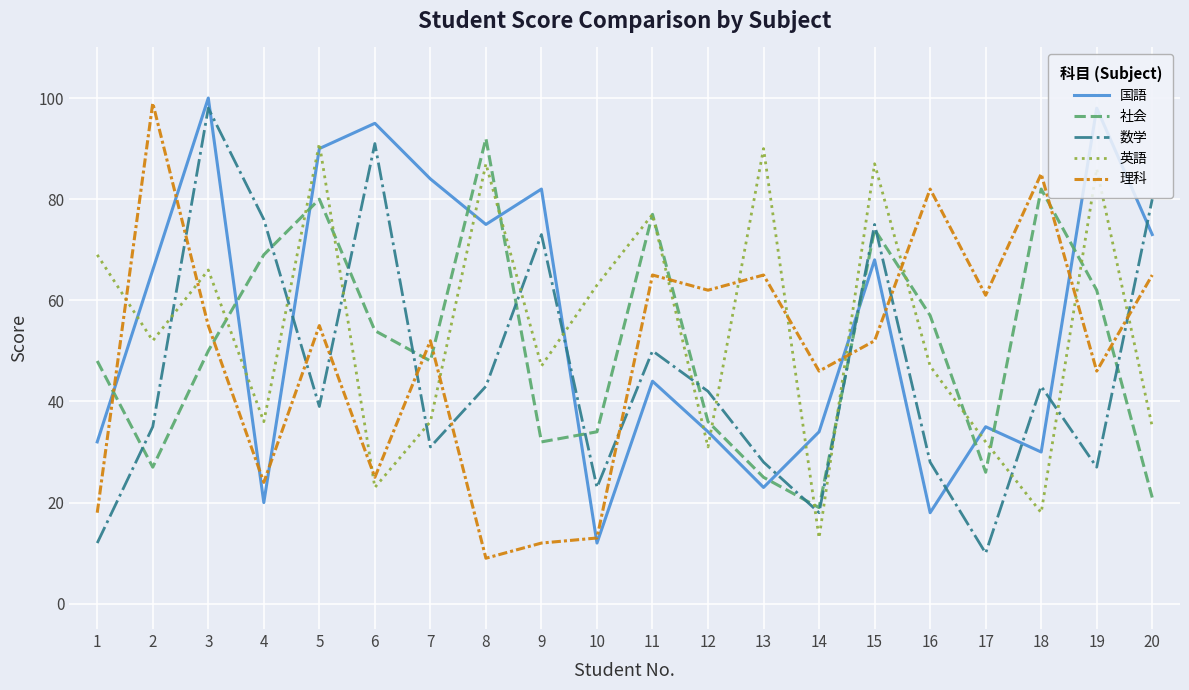

What are all the series names shown in the legend?

国語, 社会, 数学, 英語, 理科